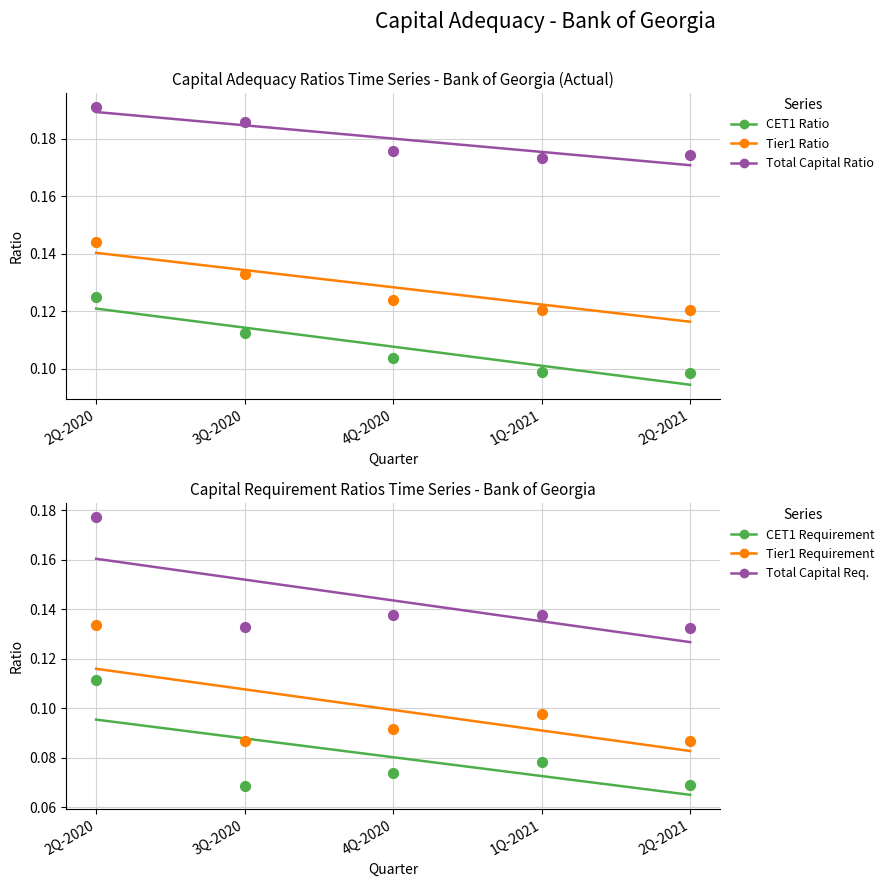

What are all the series names shown in the legend?

CET1 Ratio, Tier1 Ratio, Total Capital Ratio, CET1 Requirement, Tier1 Requirement, Total Capital Req.